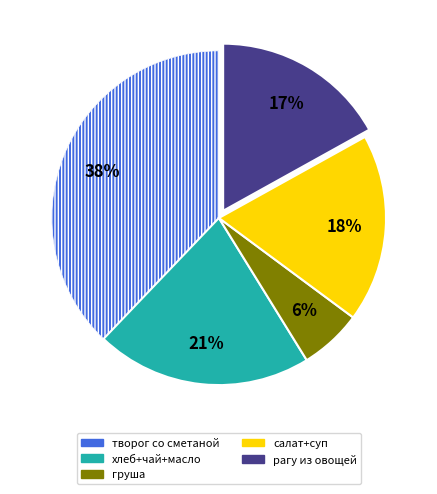

Is there a majority slice in this chart?

No